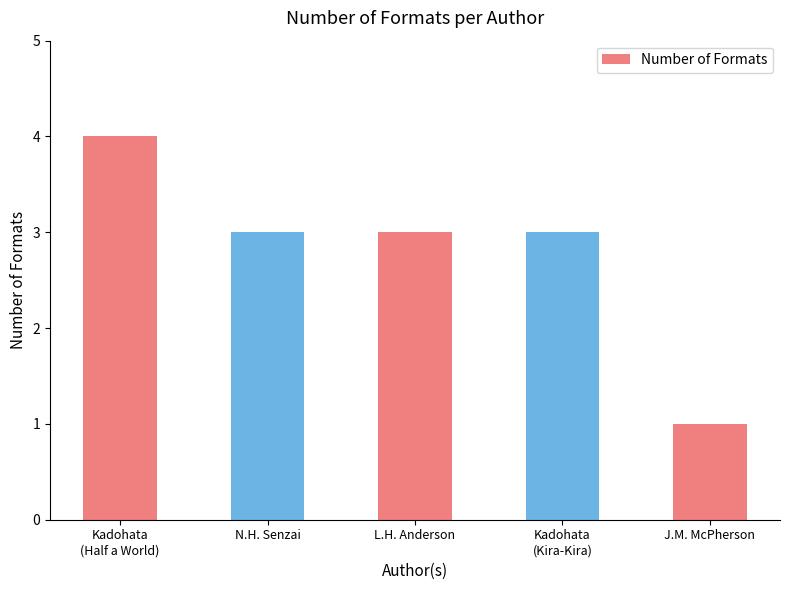

Which label corresponds to the largest value in the chart?

Kadohata
(Half a World)